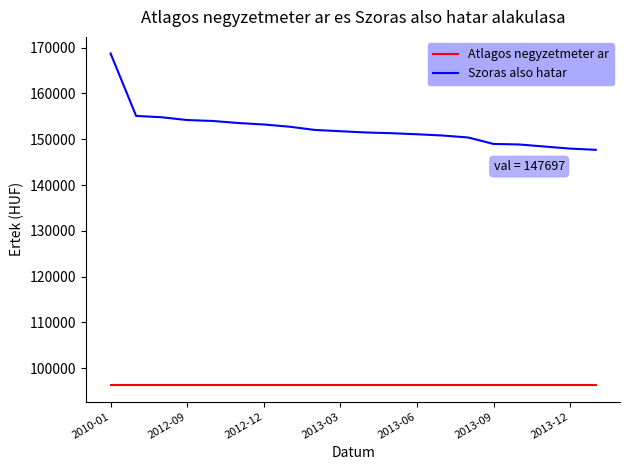

How many series are shown in this chart?

2